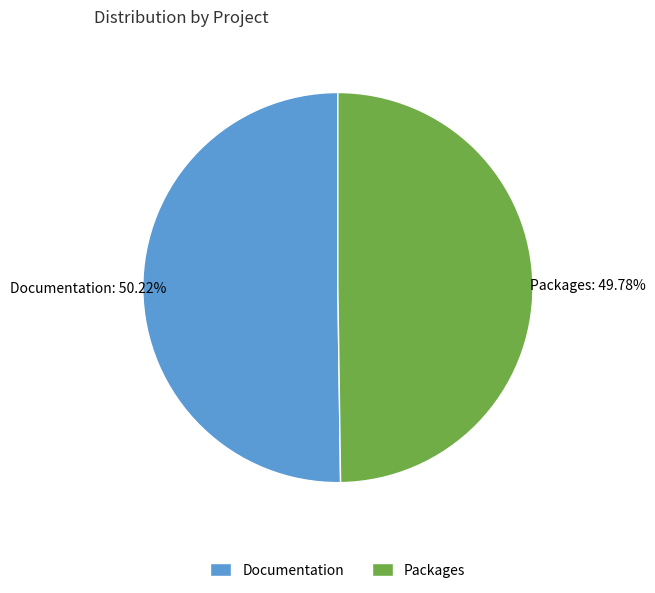

How many segments does this pie chart have?

2